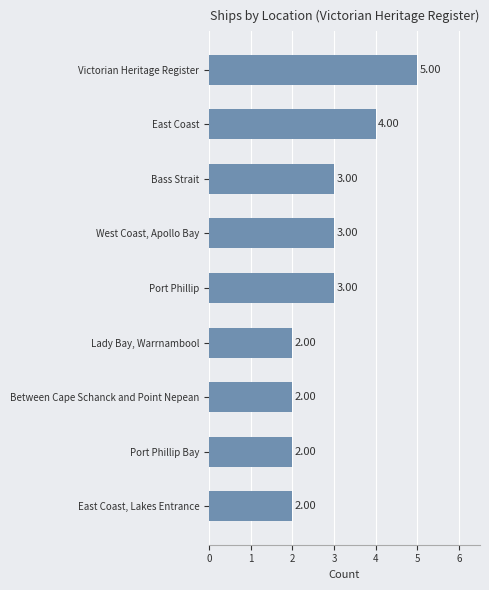

How many values are below 3?

4